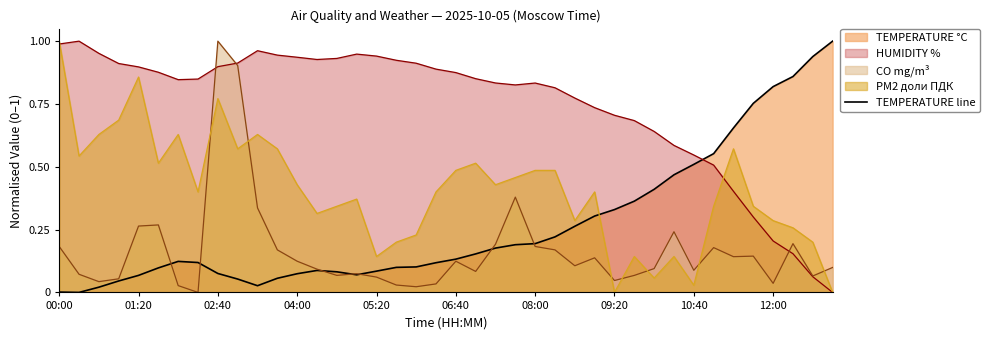

What is the average value?

0.3